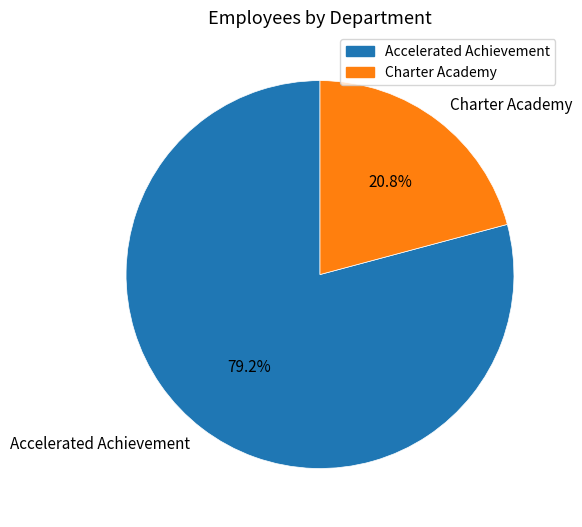

How many segments does this pie chart have?

2